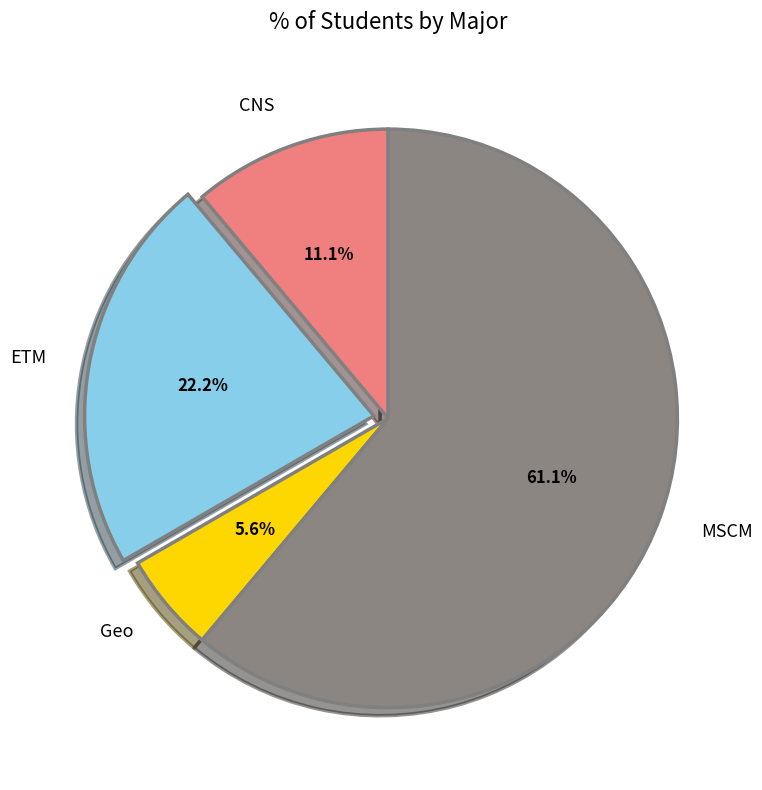

To the nearest percent, what percentage of the pie is Geo?

6%